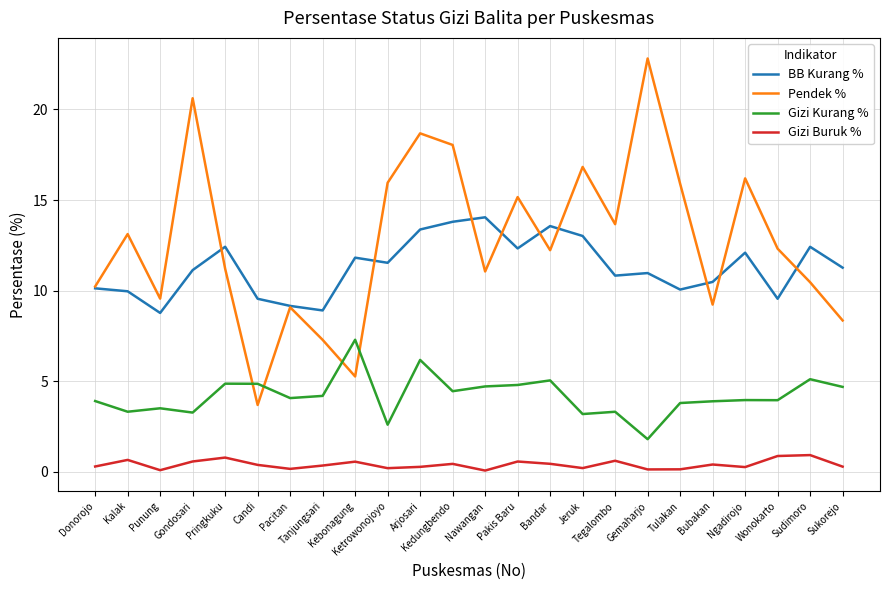

What is the lowest value of the Gizi Kurang % series?

1.8